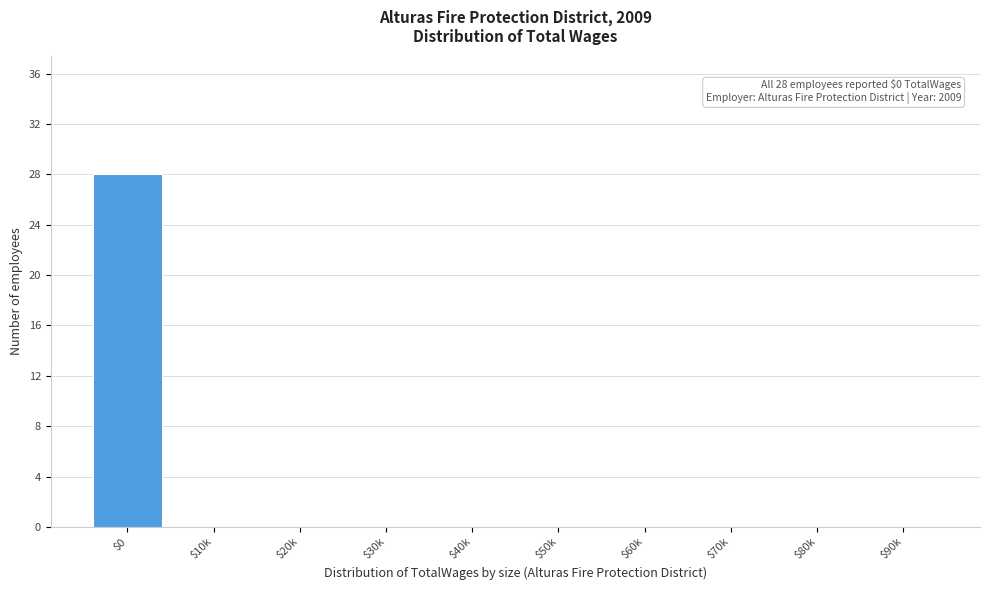

Which category has the highest value across all series?

$0